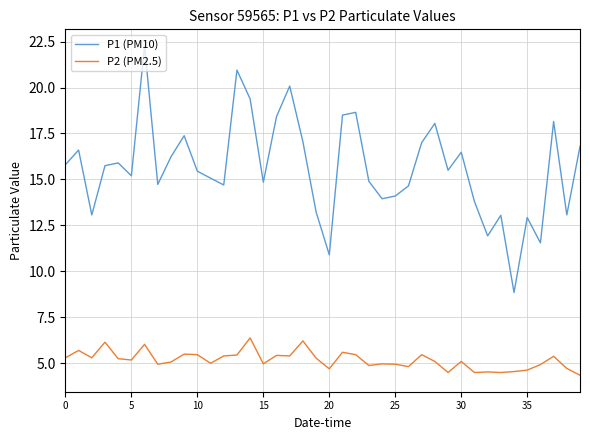

Which series has the widest spread of values?

P1 (PM10)